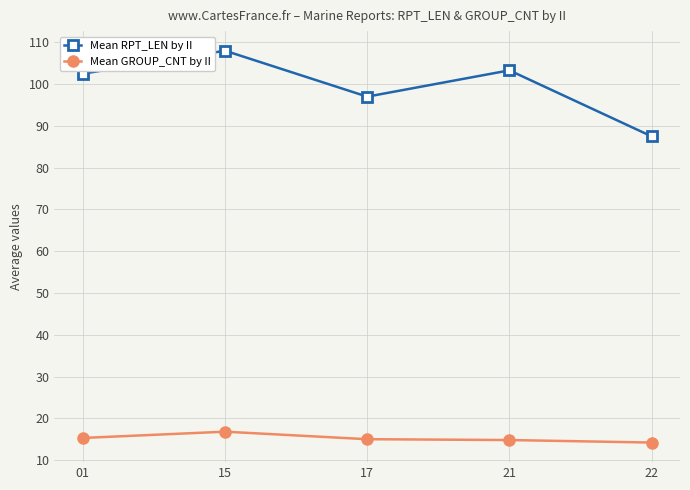

The value of Mean GROUP_CNT by II at 22 is 3.3. True or false?

False